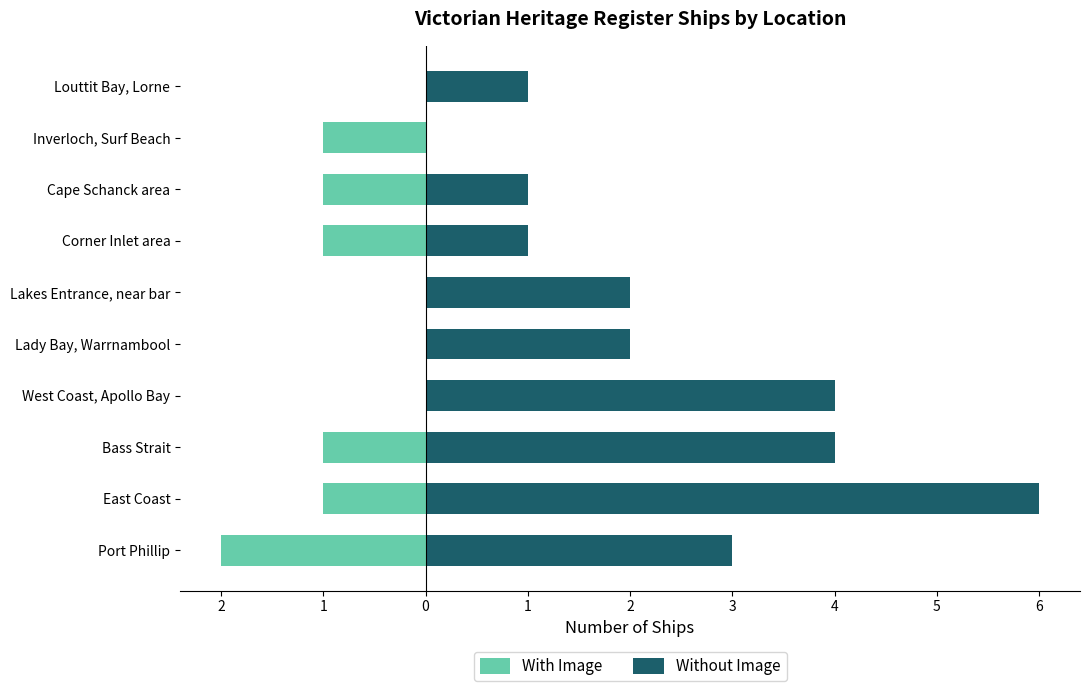

Between Lady Bay, Warrnambool and Bass Strait, which is larger?

Lady Bay, Warrnambool